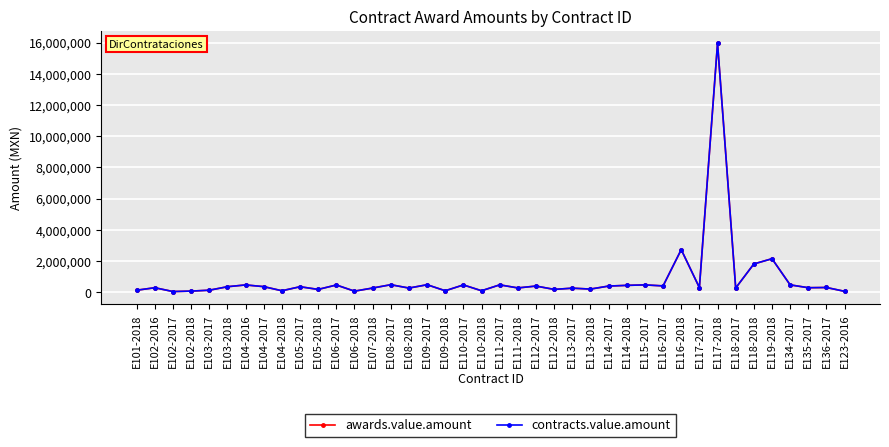

Which series has the largest total across all categories?

awards.value.amount